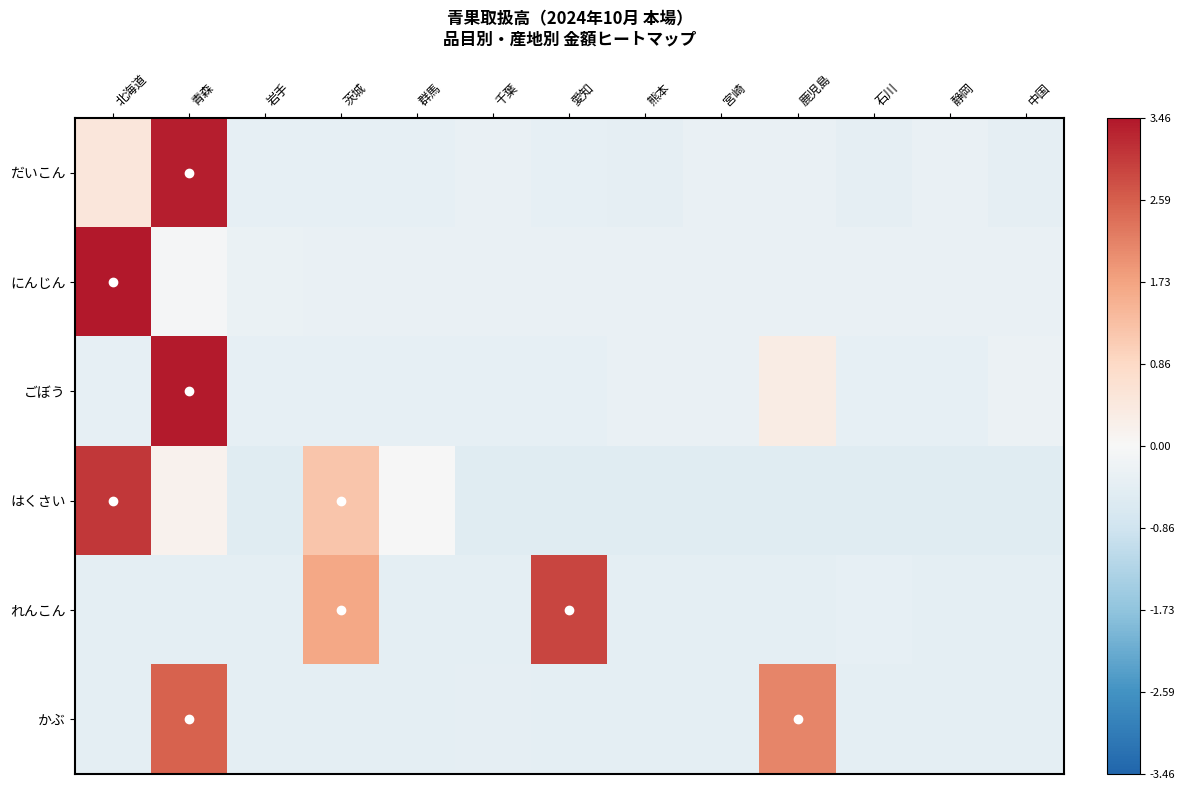

What is the spread (max minus min) of values at 石川?

0.2